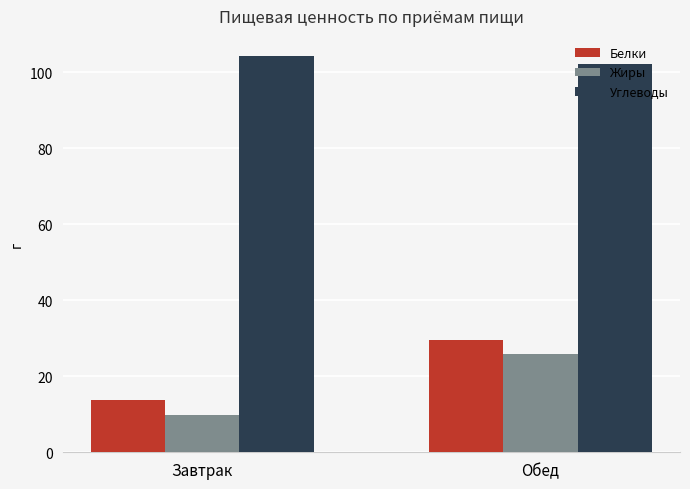

What is the spread (max minus min) of values at Завтрак?

94.6